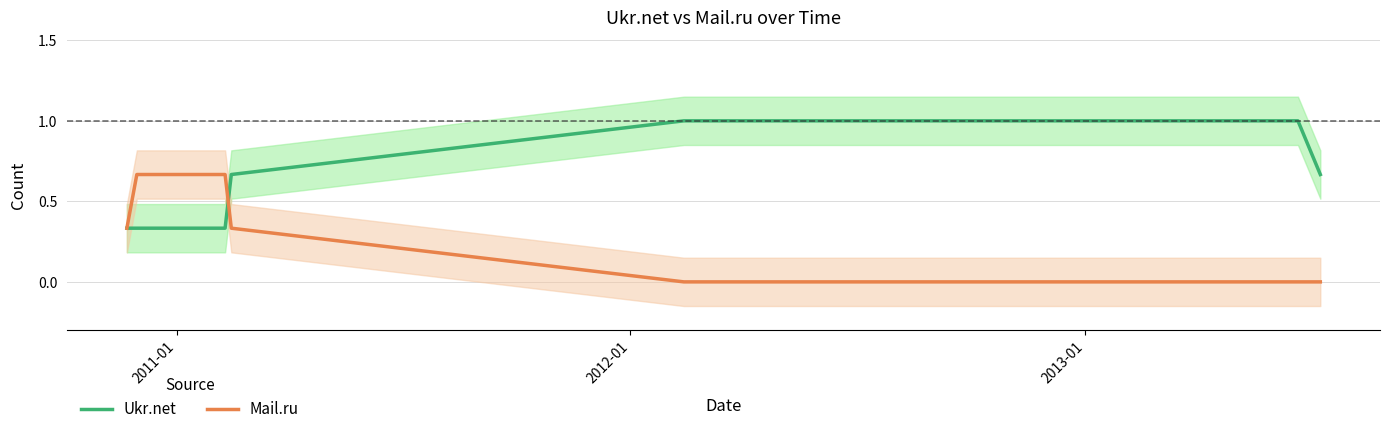

The Mail.ru series shows 0.9 at 2011-01. True or false?

False